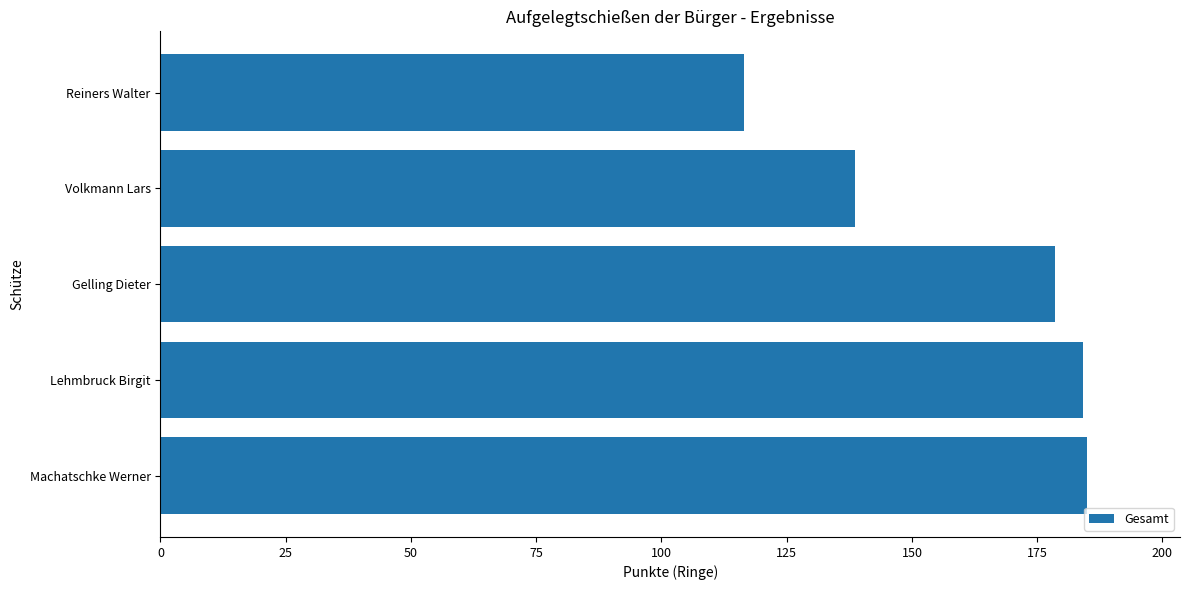

The value at Reiners Walter is 116.4. True or false?

True